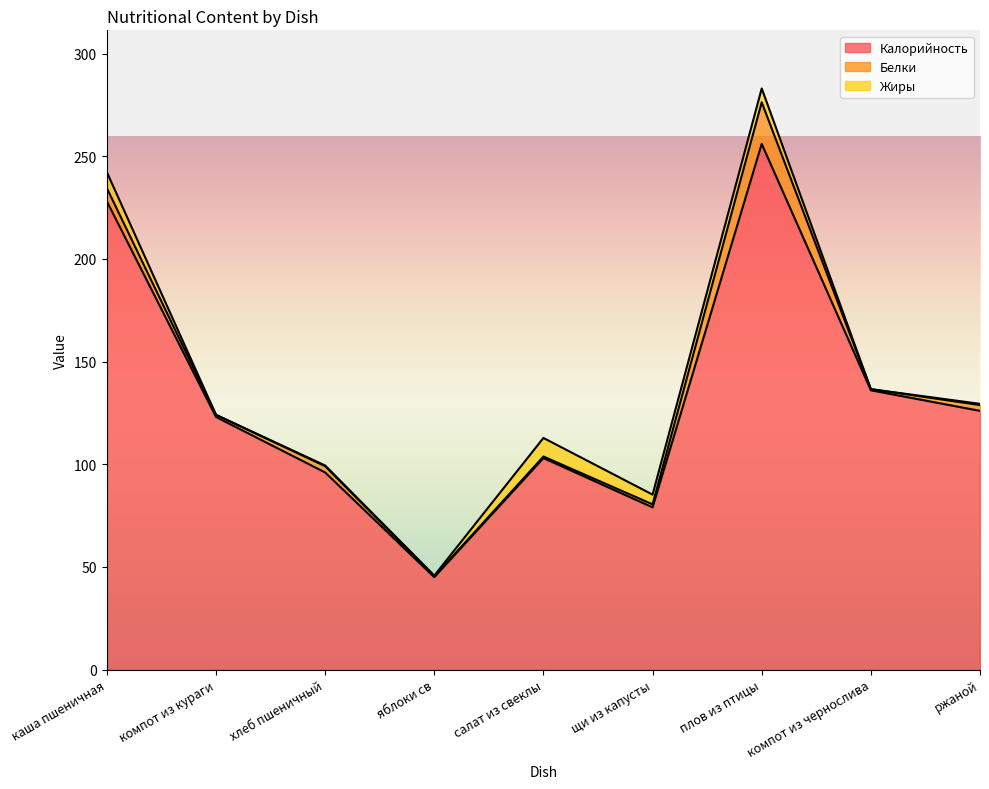

What is the label of the 7th point from the left?

плов из птицы